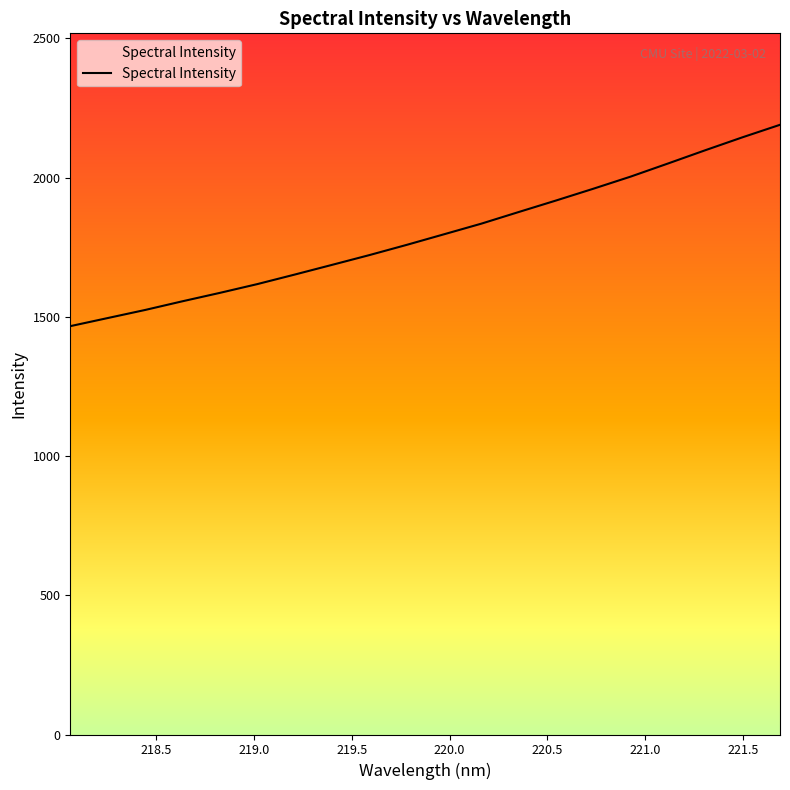

What is the maximum value shown in the chart?

2189.6